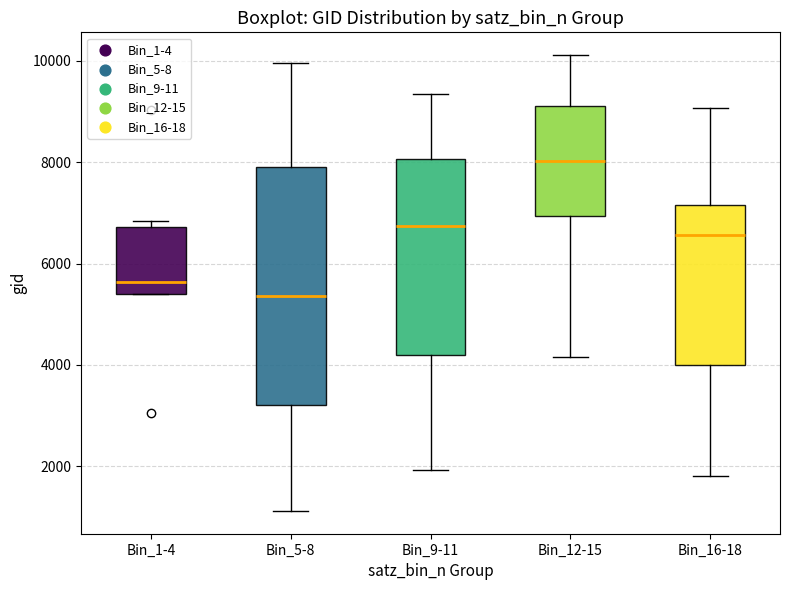

Reading left to right, read every box against the y-axis: the position of its median line, the range the box covers, and the ends of its whiskers. The values are not printed on the chart, so give them approximately, as read against the axis.

Bin_1-4: median 5600, box 5400 to 6800, whiskers 5400 to 6800 (just above the box's upper edge)
Bin_5-8: median 5400, box 3200 to 7800, whiskers 1200 to 10000
Bin_9-11: median 6800, box 4200 to 8000, whiskers 2000 to 9400
Bin_12-15: median 8000, box 7000 to 9200, whiskers 4200 to 10200
Bin_16-18: median 6600, box 4000 to 7200, whiskers 1800 to 9000